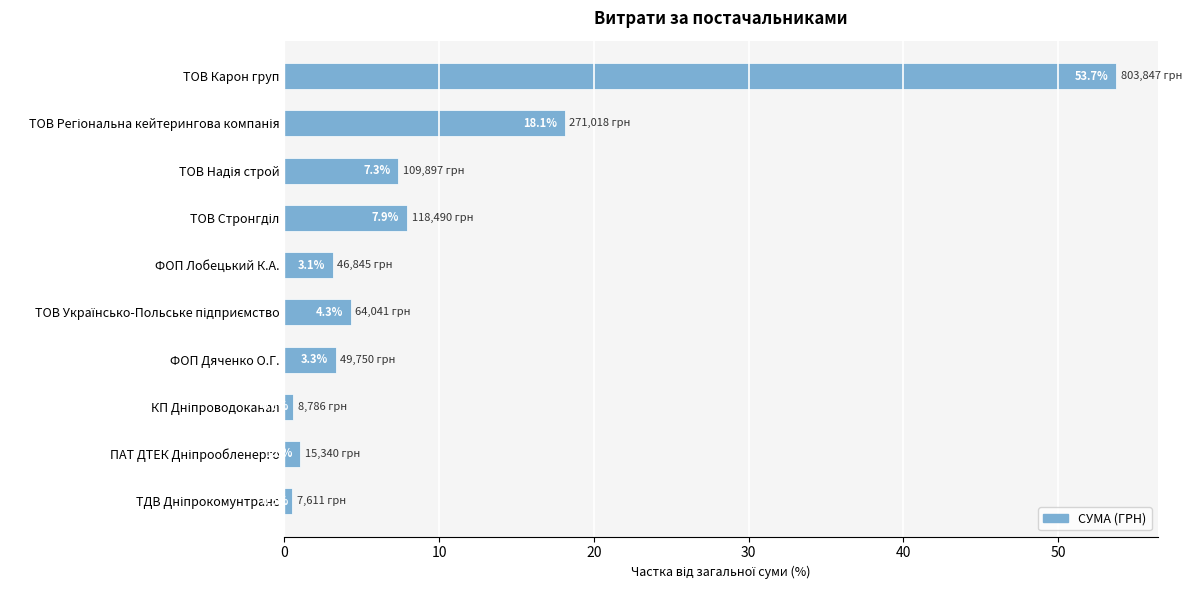

What is the difference between the second highest and minimum values?

17.6